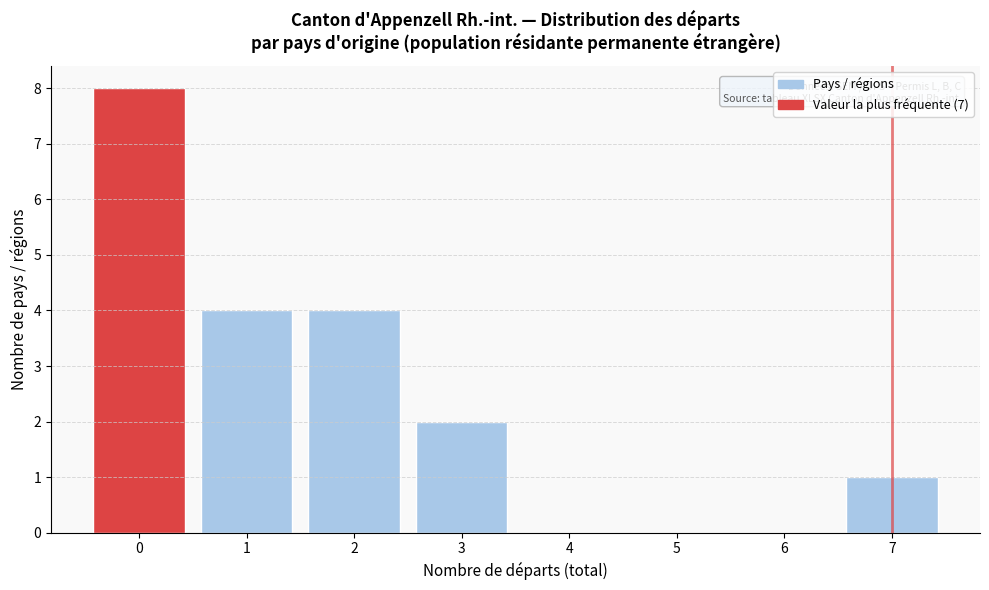

Reading left to right, extract all data points from this chart.

0=8	1=4	2=4	3=2	4=0	5=0	6=0	7=1